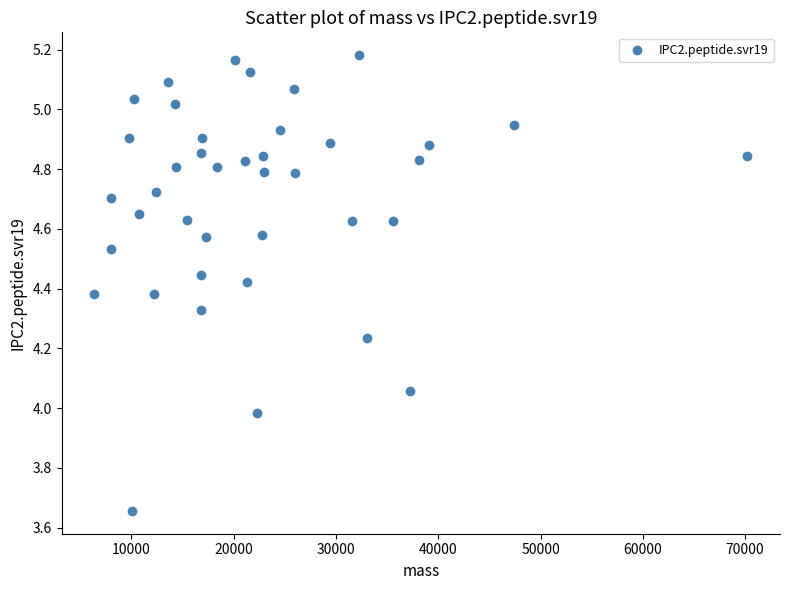

What is the range of X values (max minus min)?

63854.3